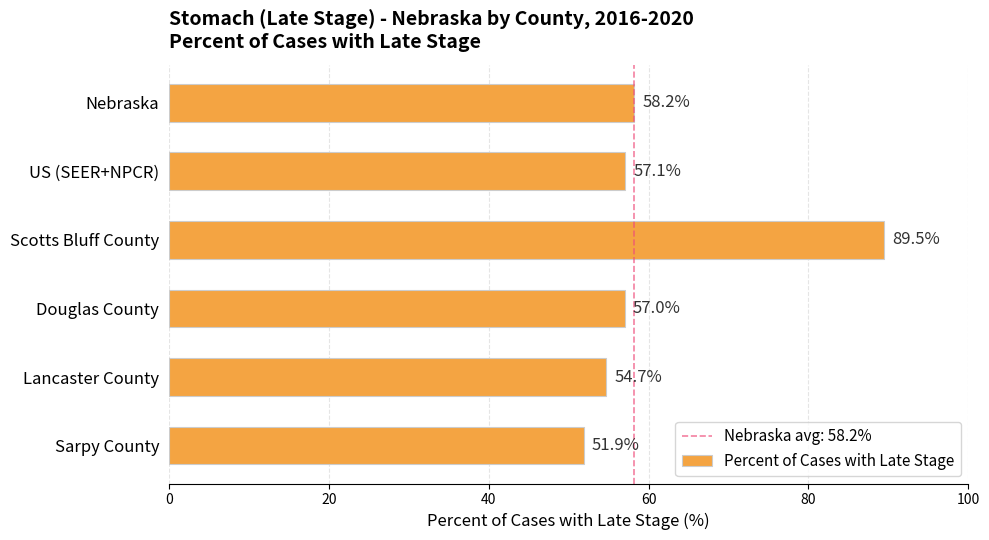

Which category has the lowest value across all series?

Sarpy County